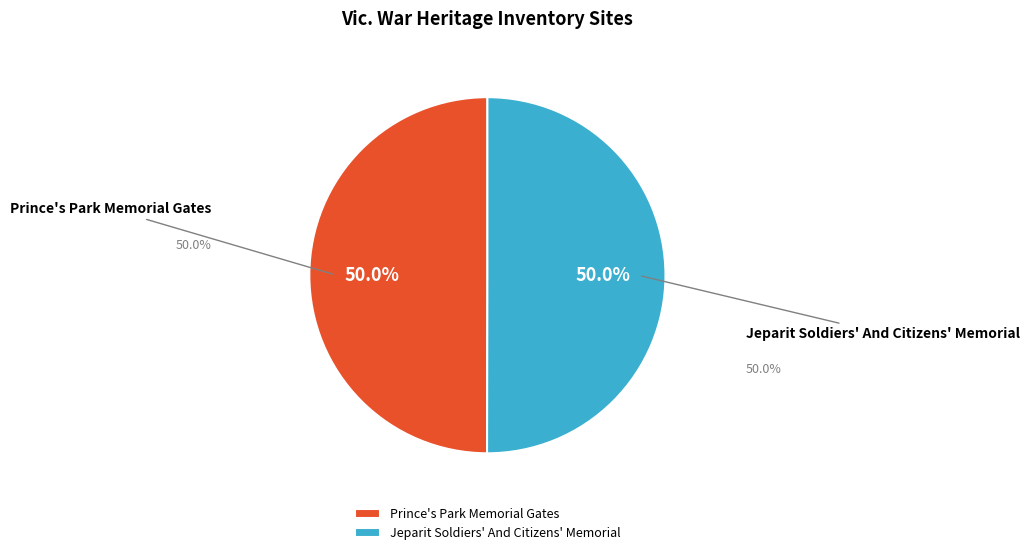

Is it true that Jeparit Soldiers' And Citizens' Memorial is 58% of the pie?

False